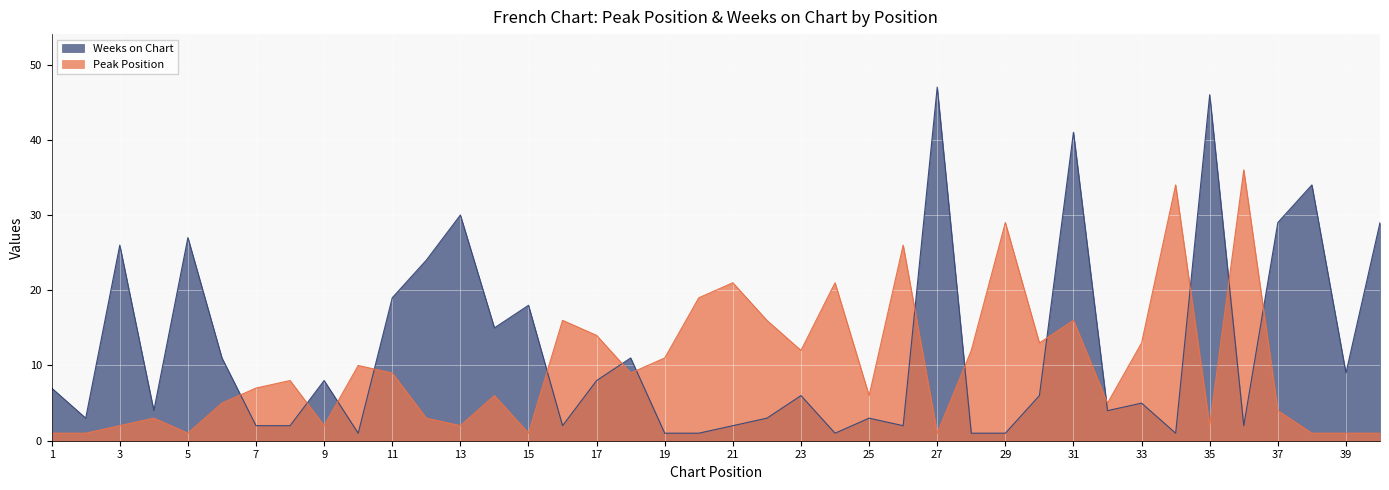

How many values in the Weeks on Chart series exceed 6?

19